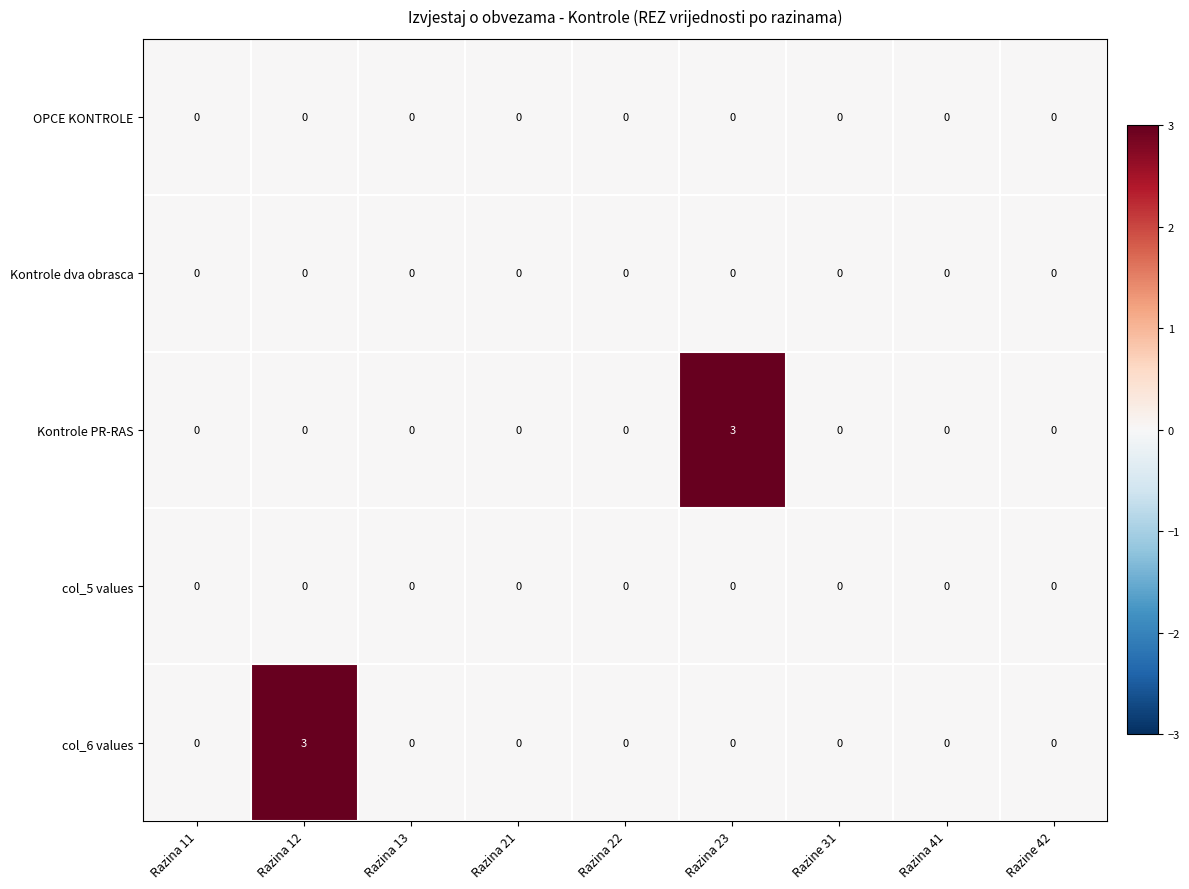

How many col_6 values values are between 0 and 1?

8